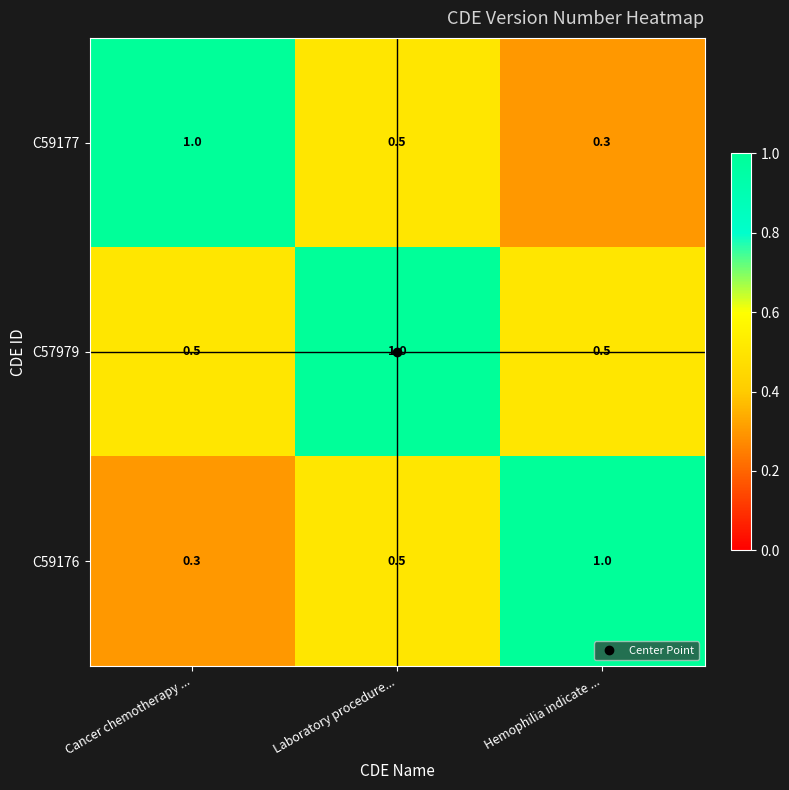

What is the spread (max minus min) of values at Cancer chemotherapy ...?

0.7